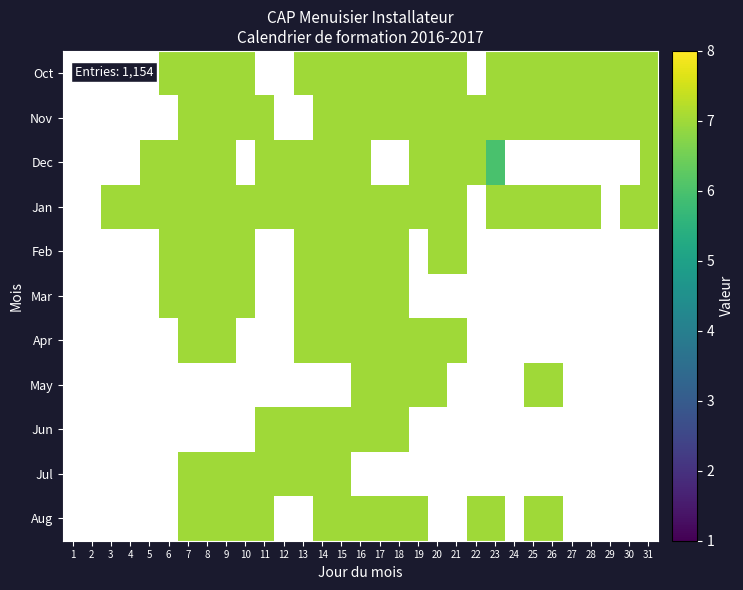

Is the value of Jul at 24 greater than the value of May at 8?

No